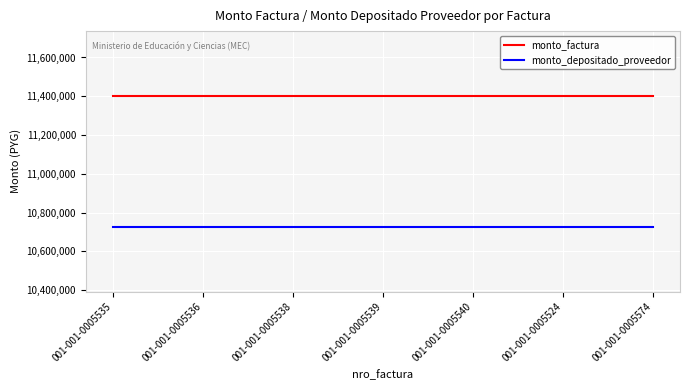

What is the difference between the highest and lowest values at 001-001-0005539?

672081